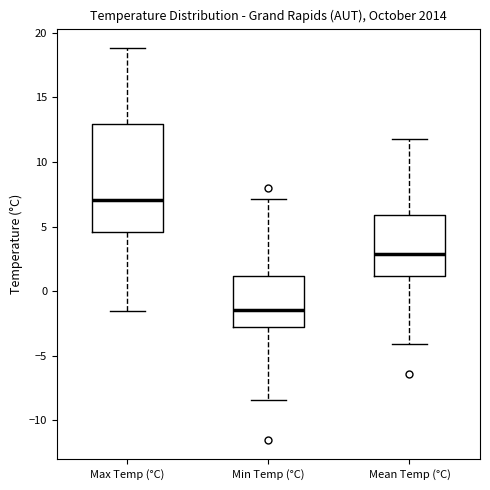

Which box has the highest median line?

Max Temp (°C)